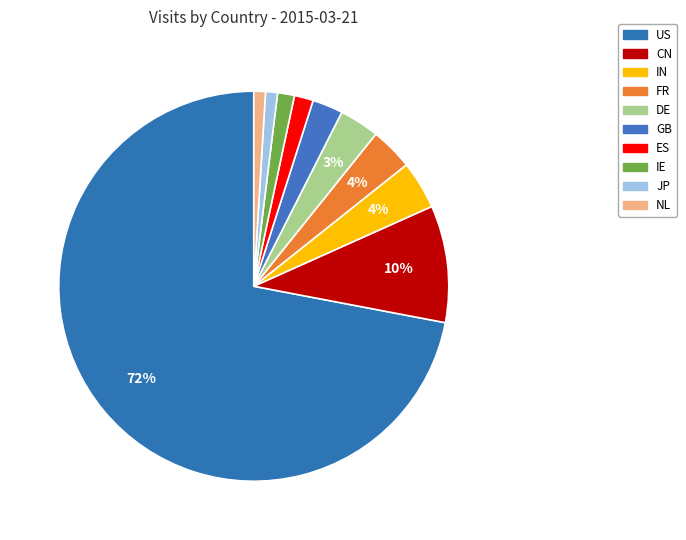

Does US represent more than half of the total?

Yes